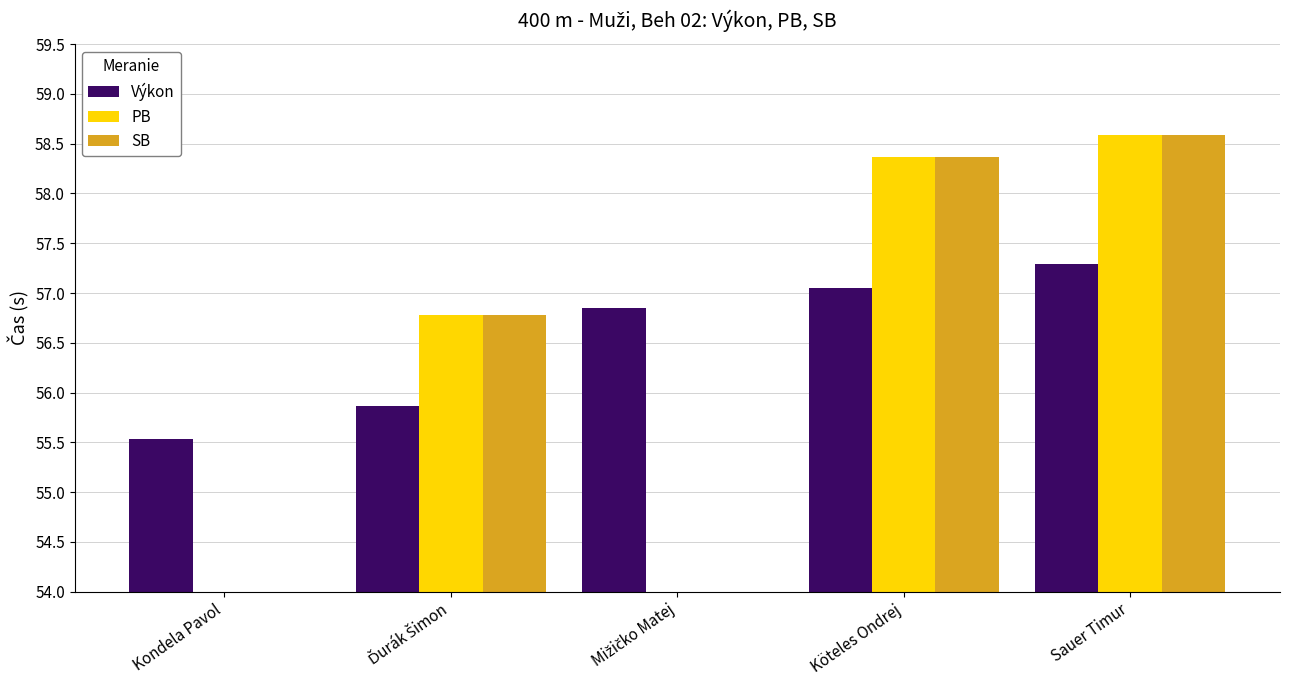

What is the maximum value for Výkon?

57.3